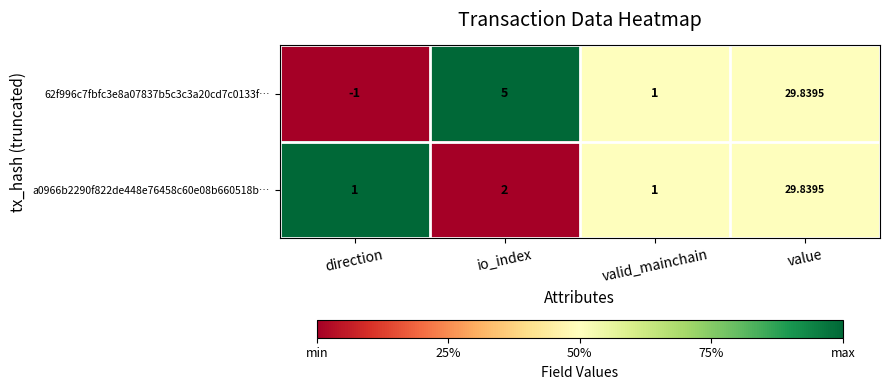

Which category has the lowest value in the 62f996c7fbfc3e8a07837b5c3c3a20cd7c0133f… series?

direction